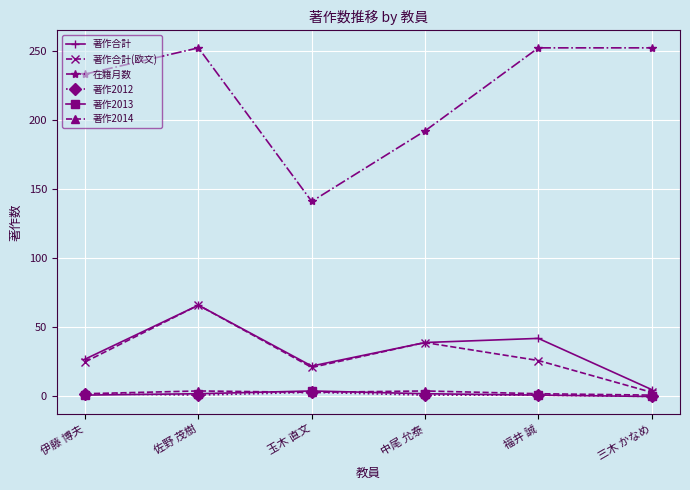

True or false: 著作2013 and 在籍月数 intersect in this chart.

False